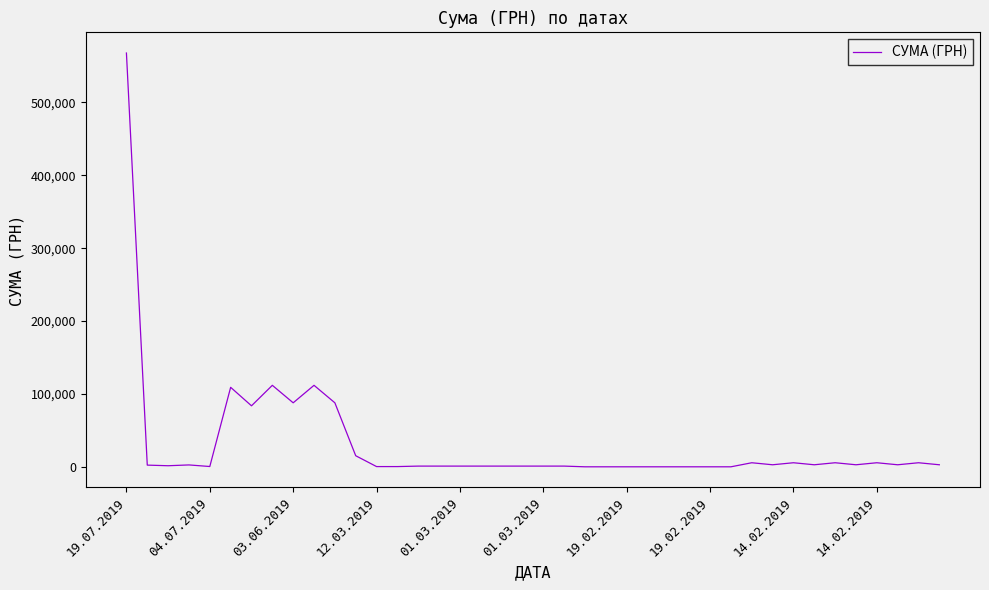

What is the greatest value displayed?

567590.1